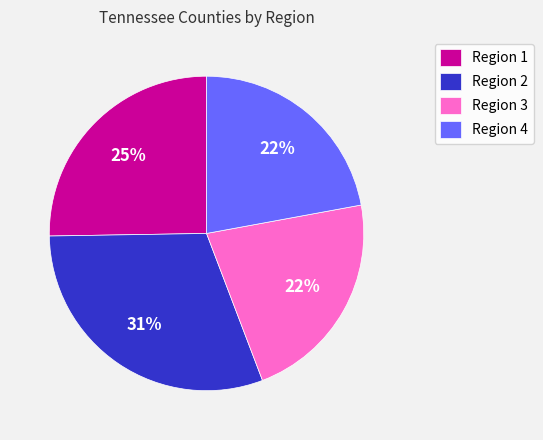

Does Region 1 represent more than half of the total?

No